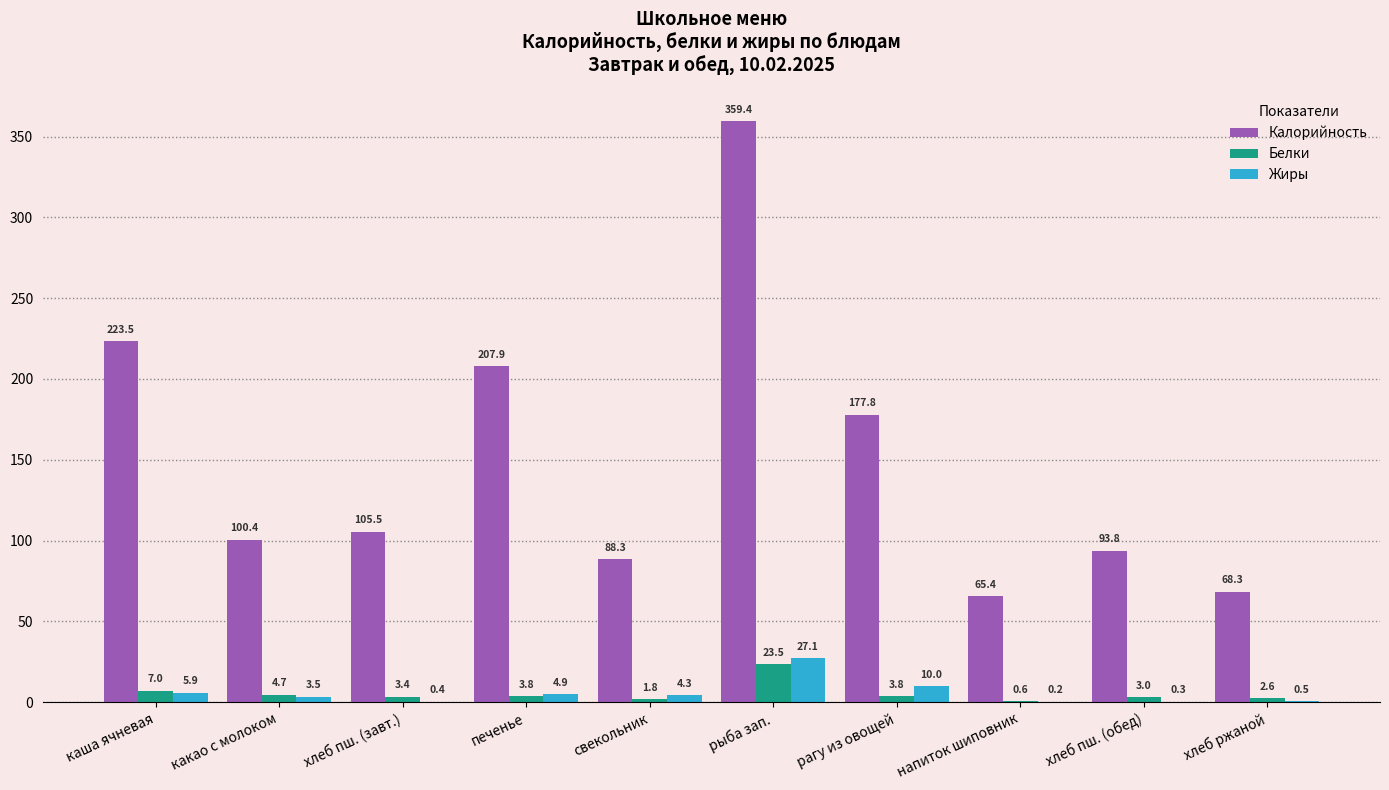

Reading right to left, what are all the values shown in this chart?

Калорийность: 68.3	93.8	65.4	177.8	359.4	88.3	207.9	105.5	100.4	223.5
Белки: 2.6	3.0	0.6	3.8	23.5	1.8	3.8	3.4	4.7	7.0
Жиры: 0.5	0.3	0.2	10.0	27.1	4.3	4.9	0.4	3.5	5.9